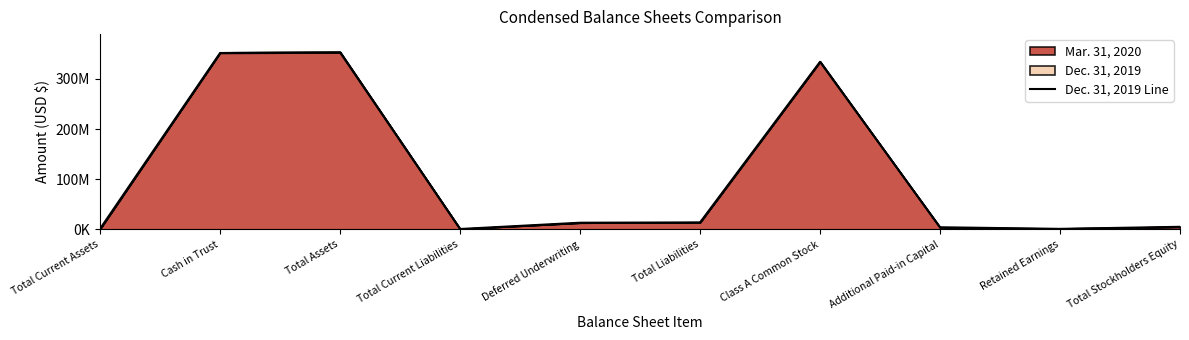

True or false: the data shows 618244 at Total Current Liabilities.

True